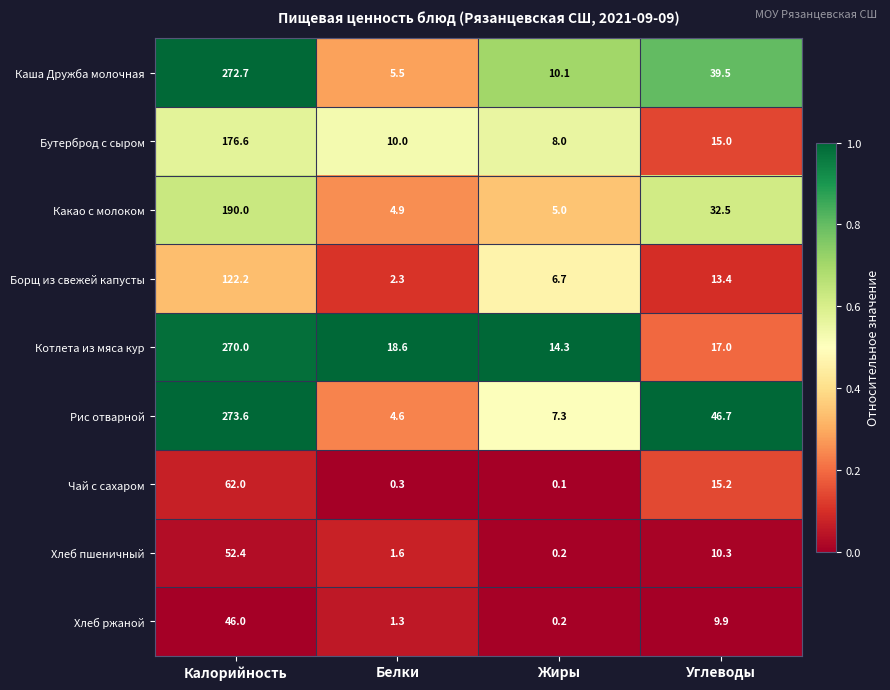

Which series has the largest total across all categories?

Рис отварной